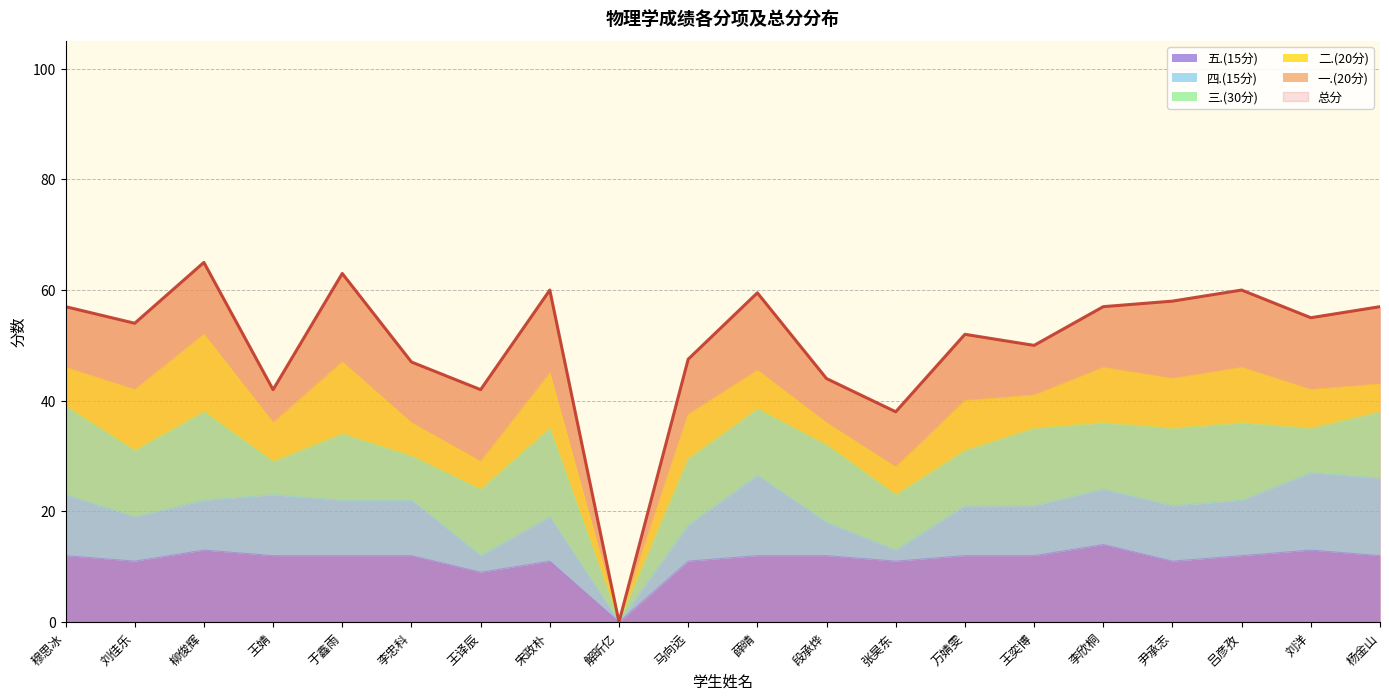

True or false: 二.(20分) and 总分 intersect in this chart.

False